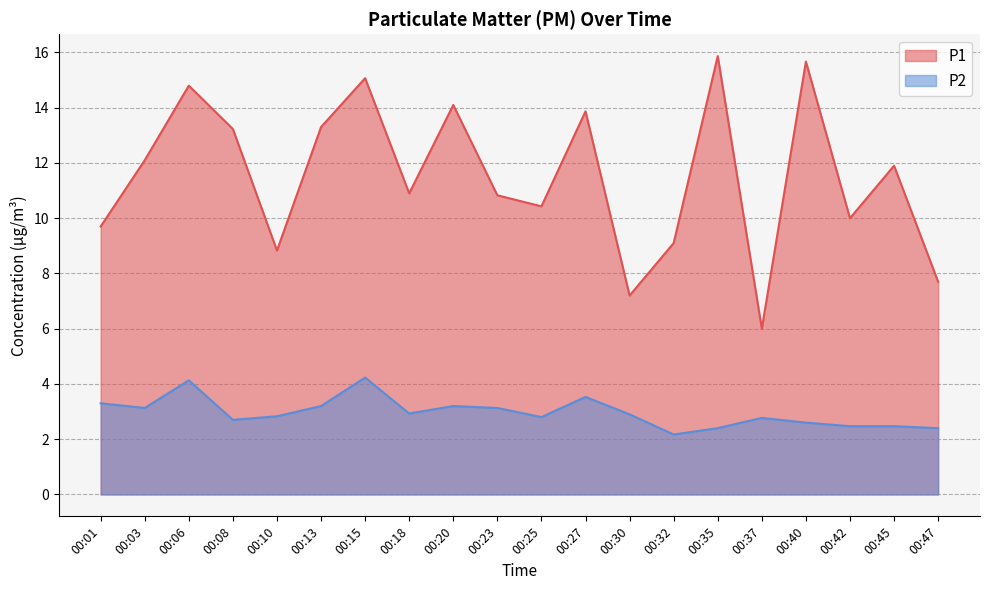

How many data points in P1 are less than 11?

10